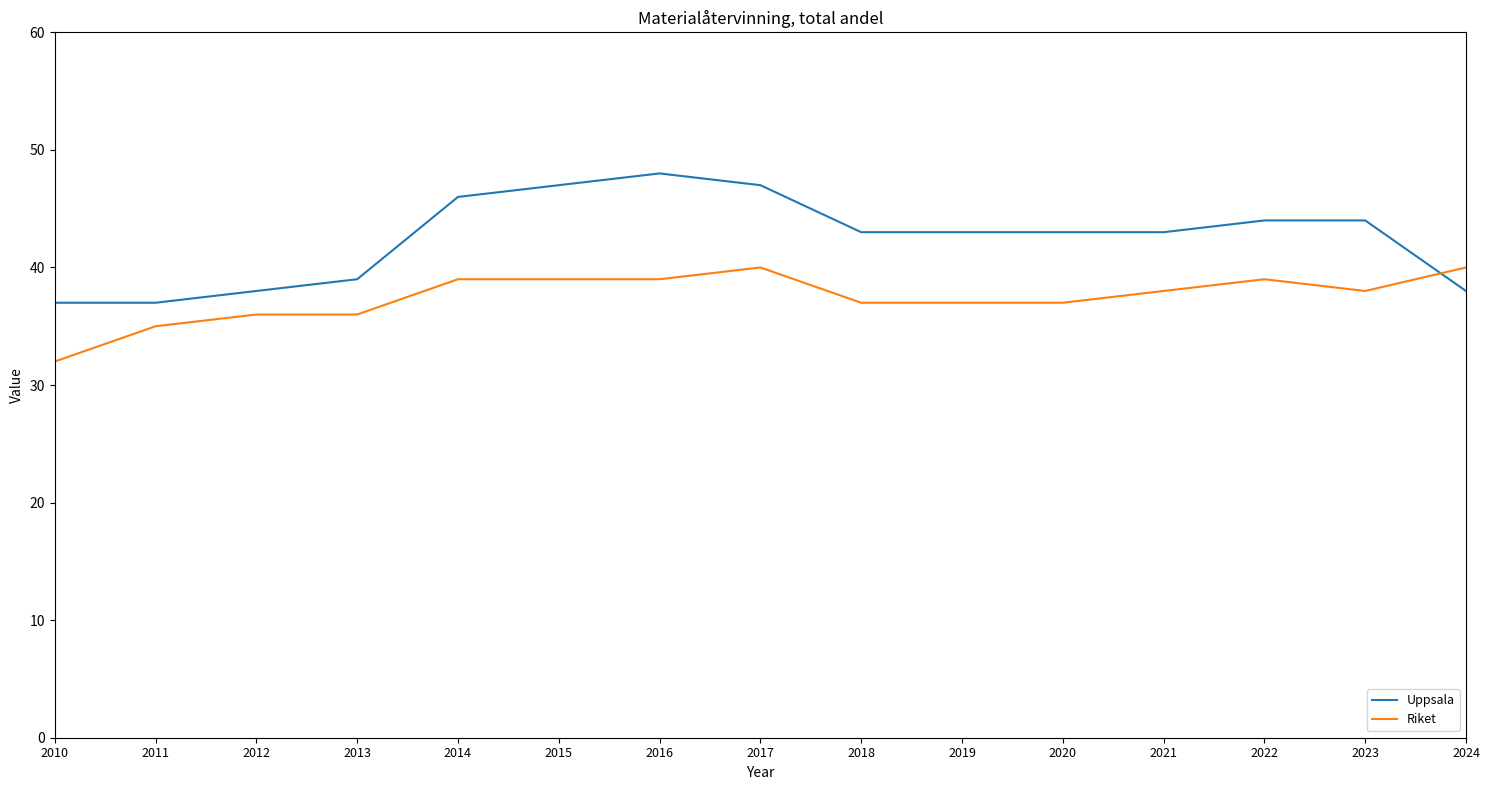

What is the minimum value shown in the chart?

32